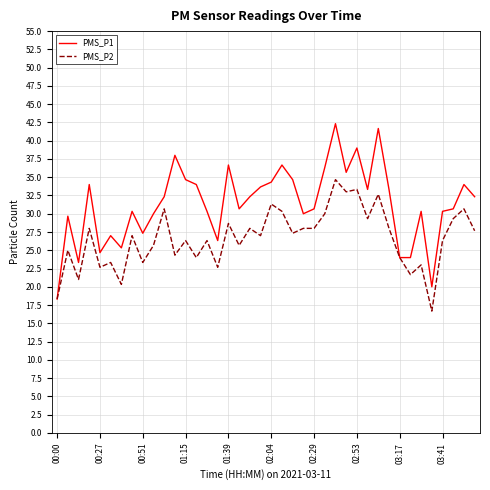

What is the maximum value shown in the chart?

42.3